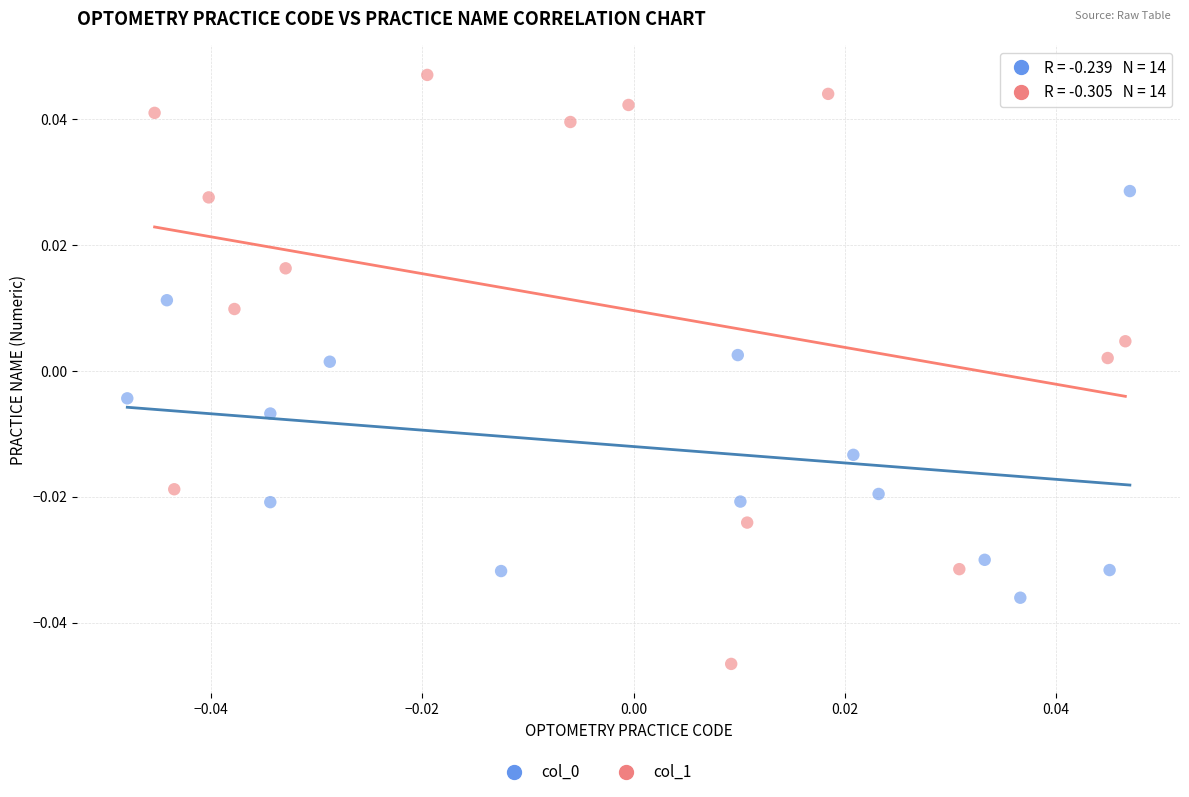

Which series reaches the maximum Y coordinate?

col_1